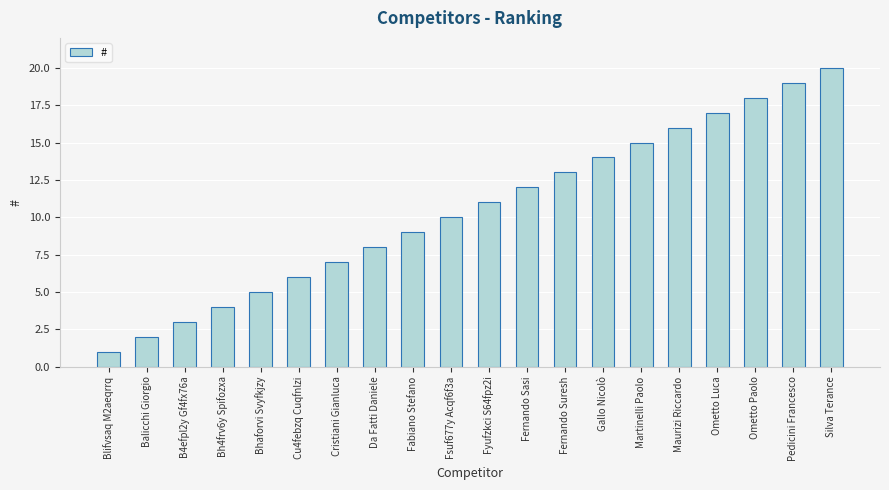

What is the value of the 2nd bar from the left?

2